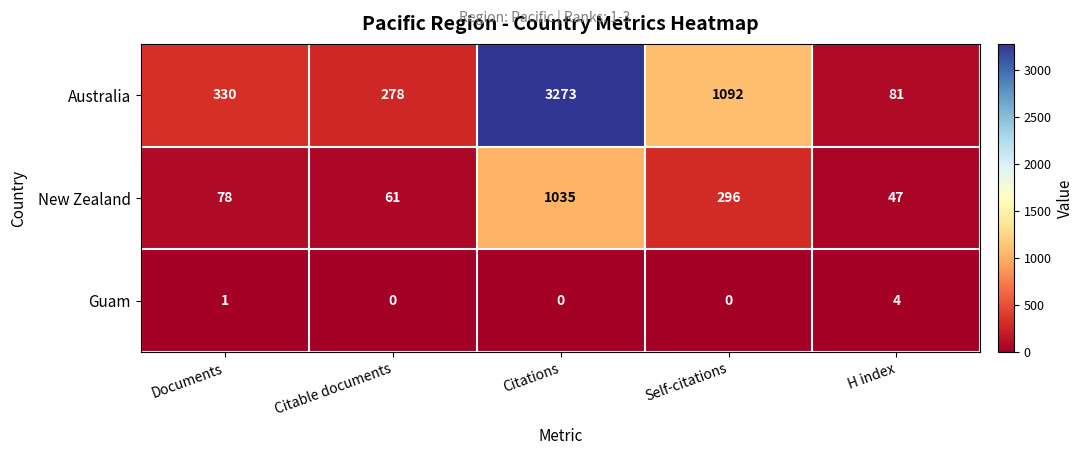

At Citations, list the series in order from smallest to largest.

Guam, New Zealand, Australia